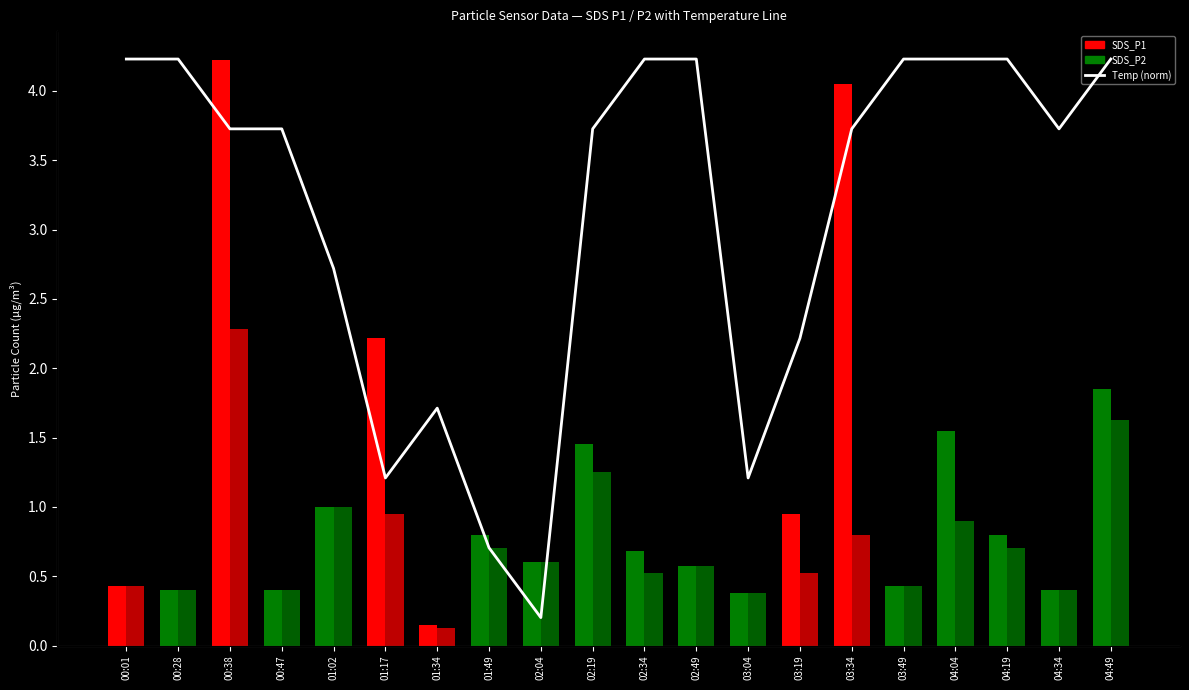

Is it true that the value at 01:17 is 1.1?

True